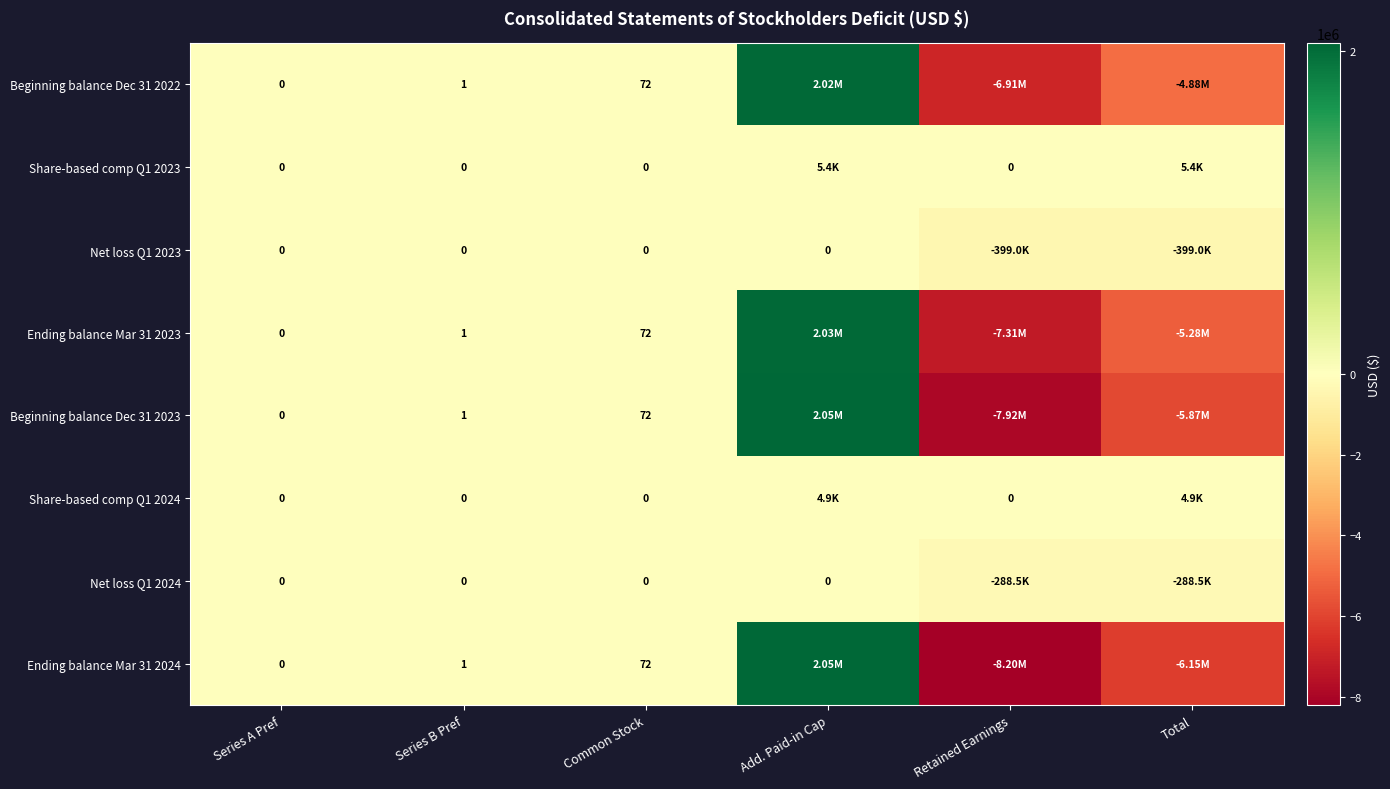

What is the difference between the highest and lowest values at Common Stock?

72